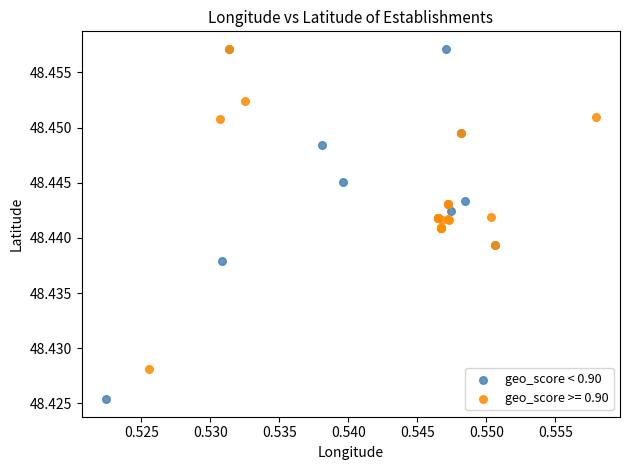

Which series has the widest spread of Y values?

geo_score < 0.90